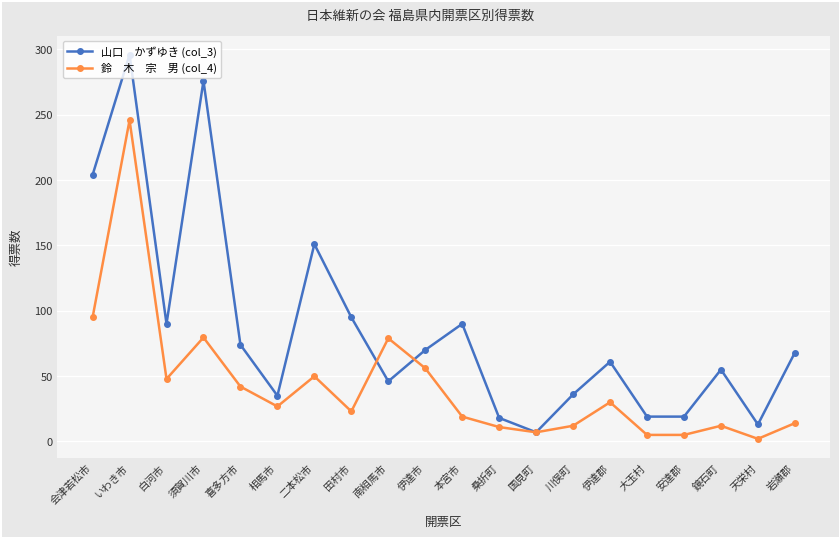

What is the difference between the highest and lowest values at 川俣町?

24.0